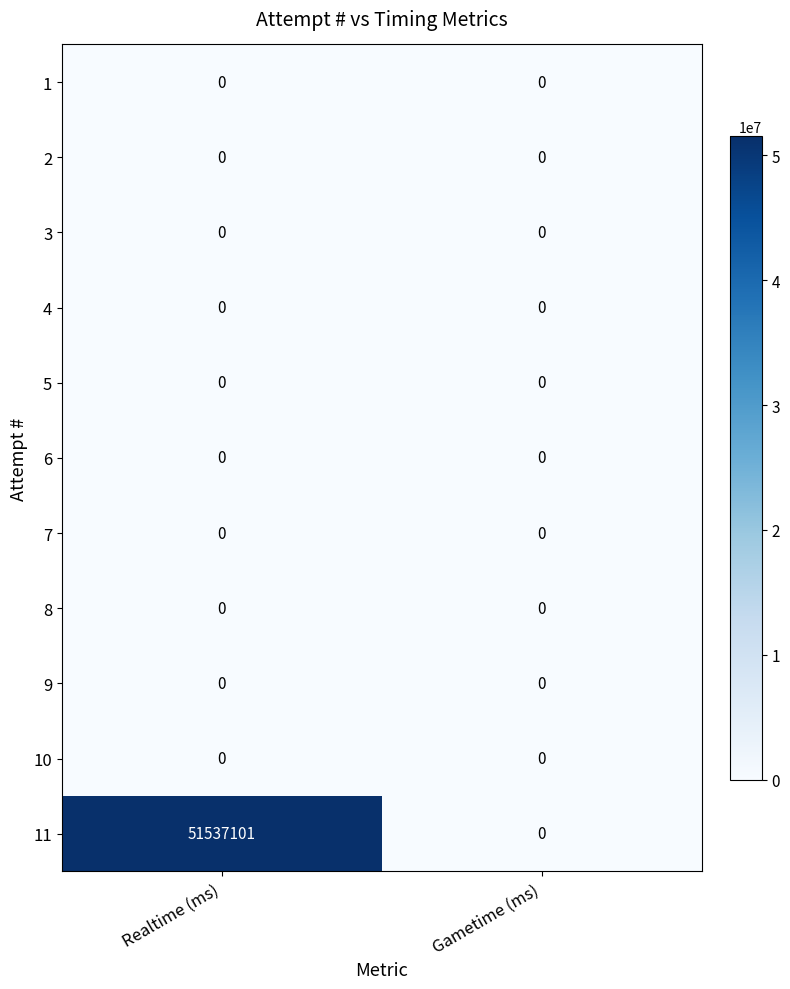

What is the difference between the maximum and minimum values in the 11 series?

51537101